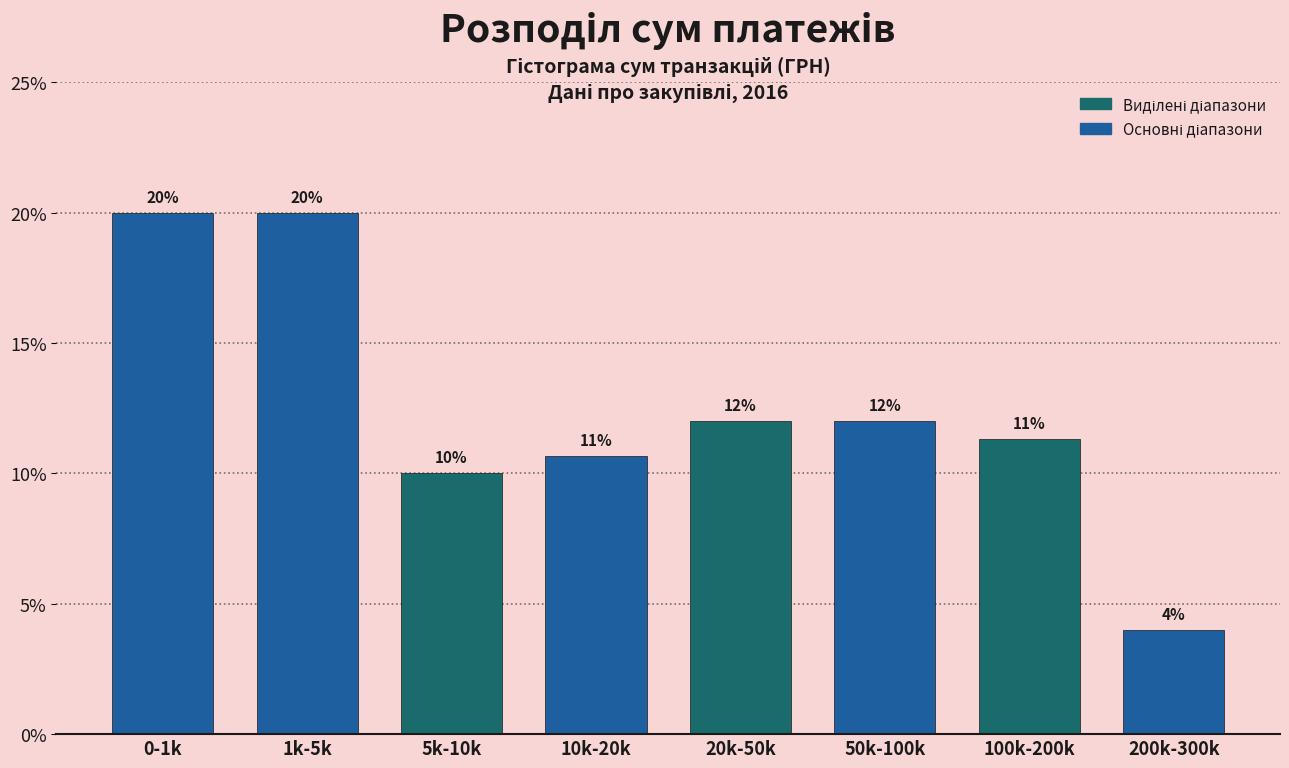

True or false: the data shows 20.0 at 0-1k.

True